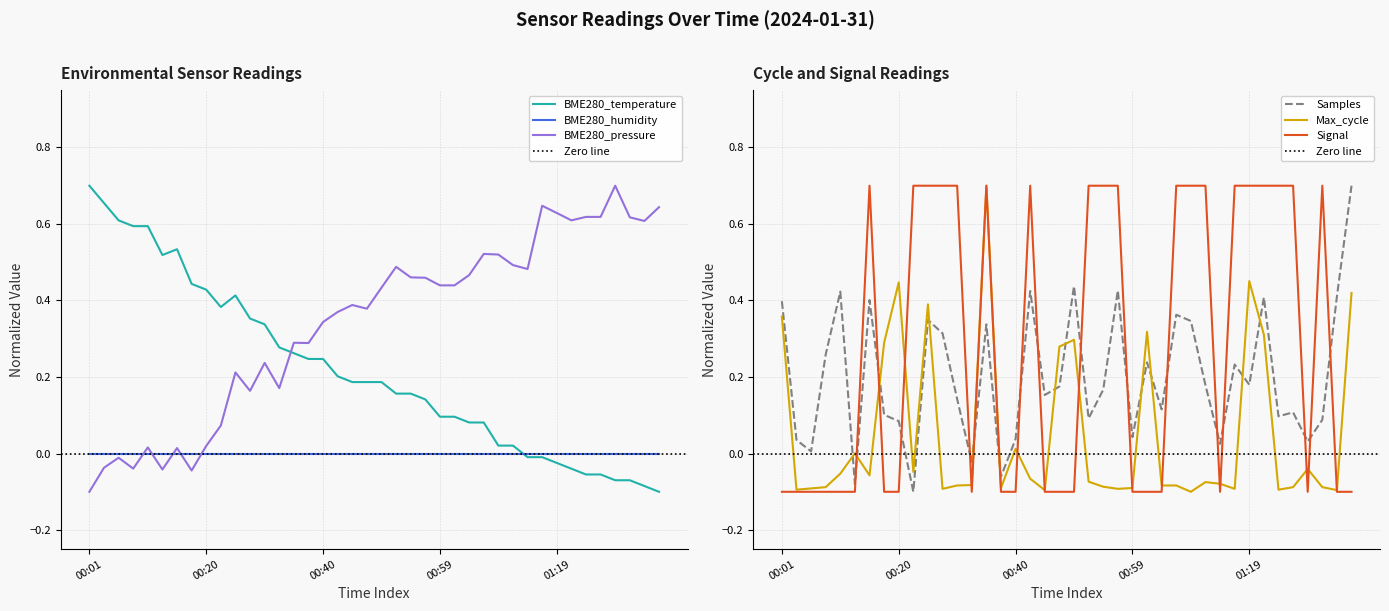

Which series changed the most between 00:18 and 00:40?

BME280_pressure